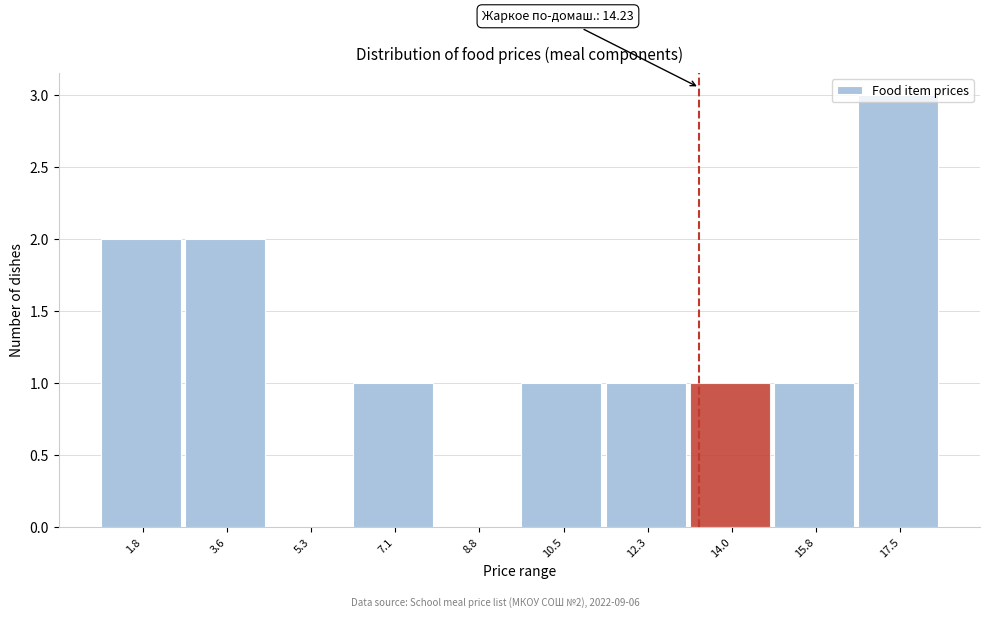

At which category does the chart reach its peak across all series?

17.5